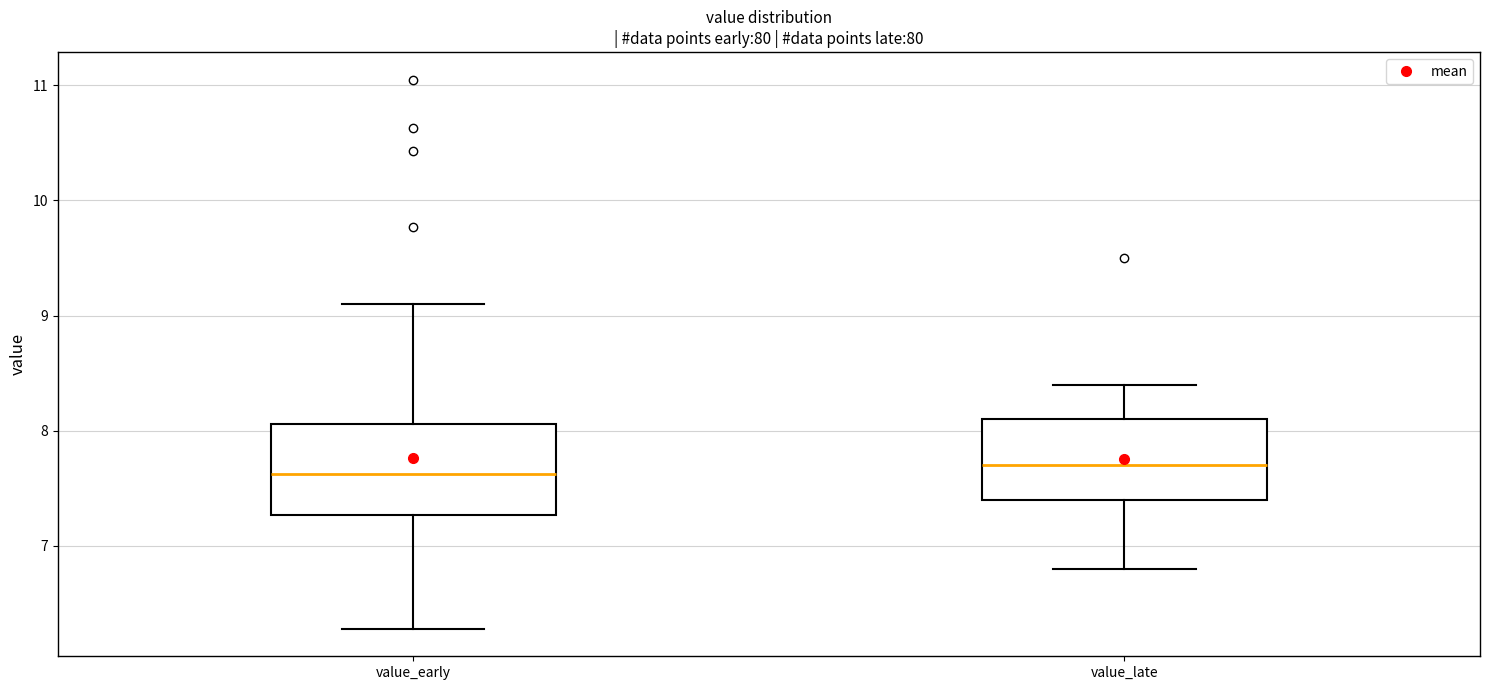

Reading left to right, read every box against the y-axis: the position of its median line, the range the box covers, and the ends of its whiskers. The values are not printed on the chart, so give them approximately, as read against the axis.

value_early: median 7.6, box 7.3 to 8.1, whiskers 6.3 to 9.1
value_late: median 7.7, box 7.4 to 8.1, whiskers 6.8 to 8.4